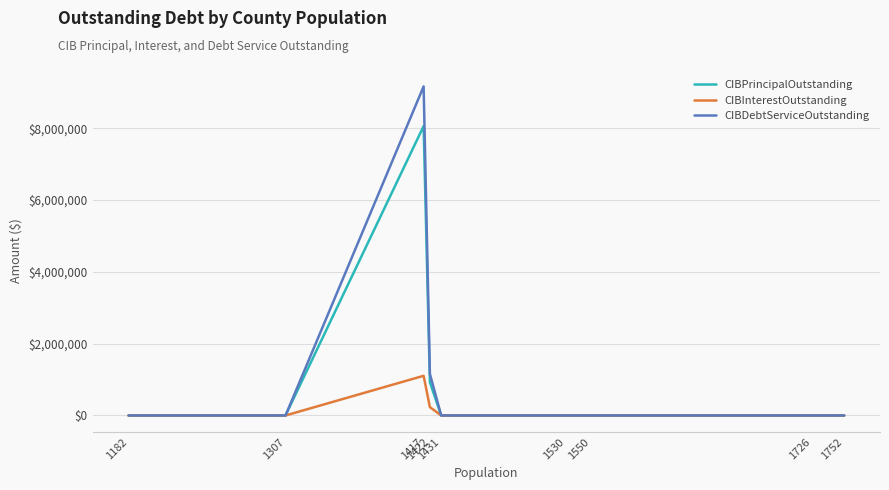

What is the difference between the CIBInterestOutstanding values at 1417 and 1431?

1105099.0